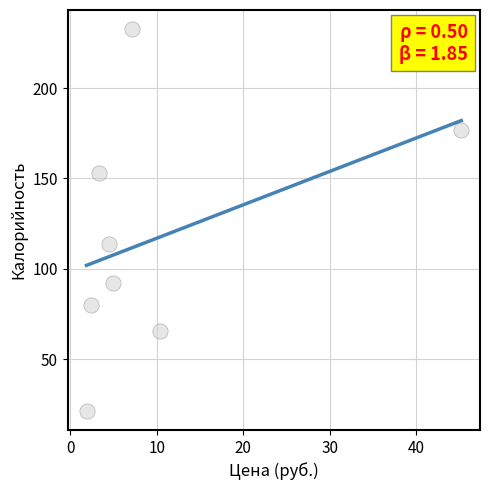

What Y value in the scatter plot is closest to 127?

113.8